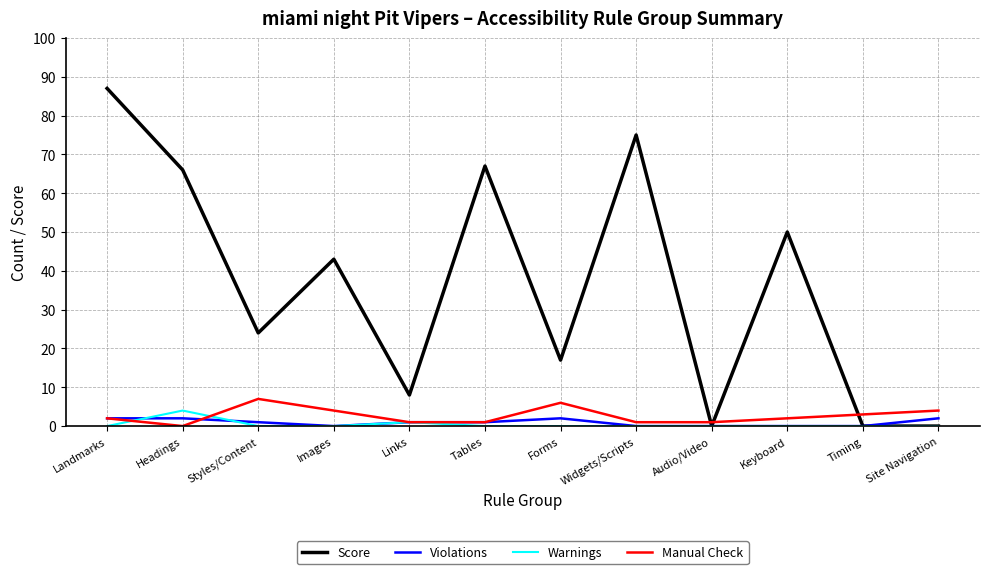

Which series has the largest range (max minus min)?

Score